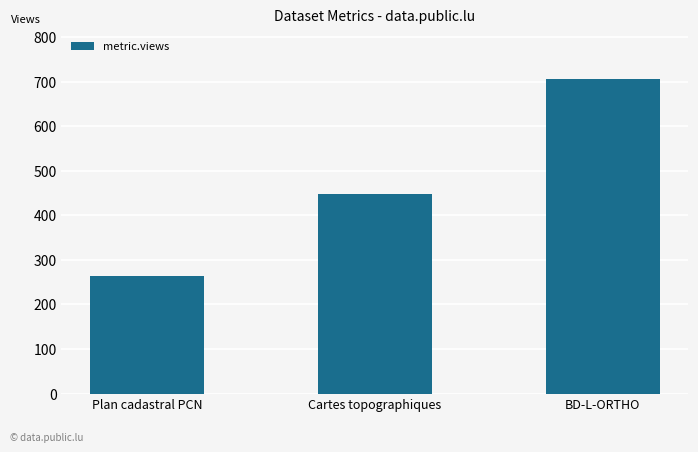

What is the label of the 1st bar from the right?

BD-L-ORTHO